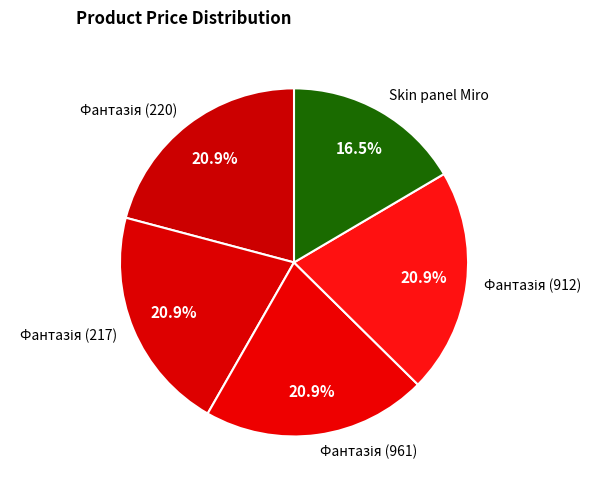

What is the smallest slice in the pie chart?

Skin panel Miro